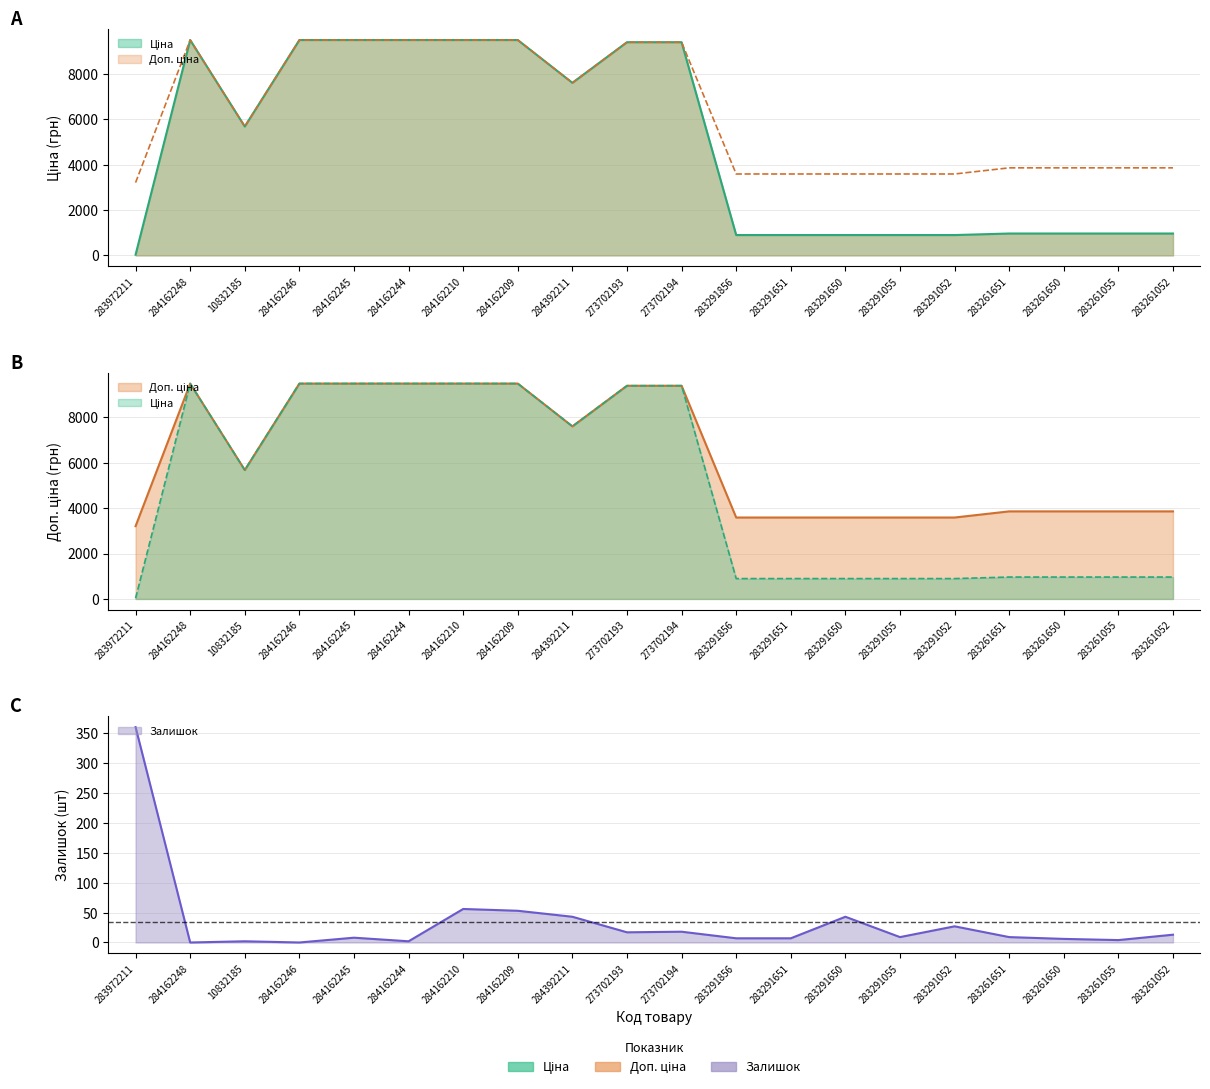

How many data points in Залишок are above 9?

9